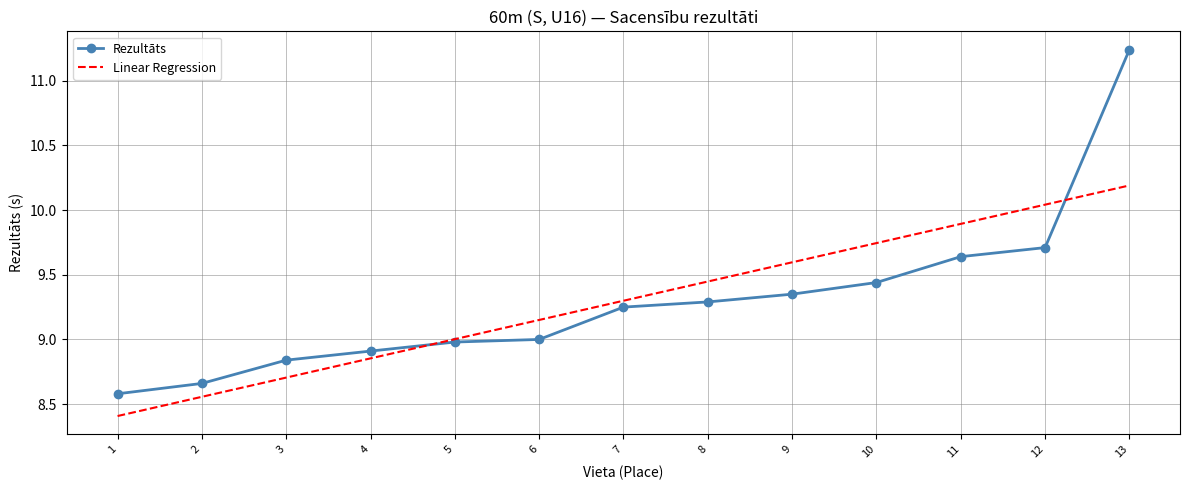

What is the minimum value shown in the chart?

8.4